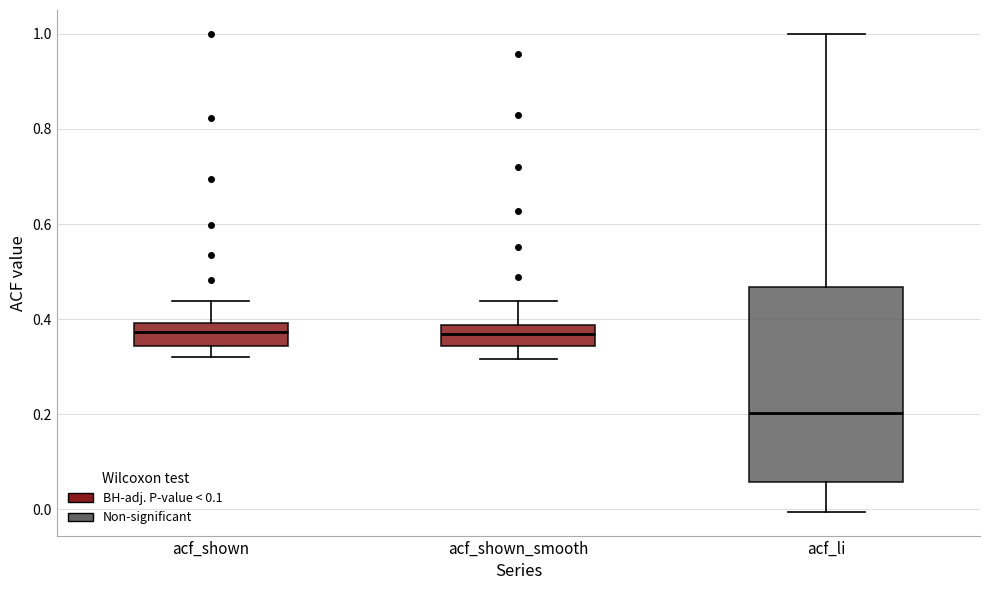

Reading left to right, transcribe this box plot: for each box, give where its median line is, the range the box spans, and where its two whiskers end, as read against the y-axis. The values are not printed on the chart, so give them approximately, as read against the axis.

acf_shown: median 0.38, box 0.34 to 0.40, whiskers 0.32 to 0.44
acf_shown_smooth: median 0.36, box 0.34 to 0.38, whiskers 0.32 to 0.44
acf_li: median 0.20, box 0.06 to 0.46, whiskers 0.00 to 1.00